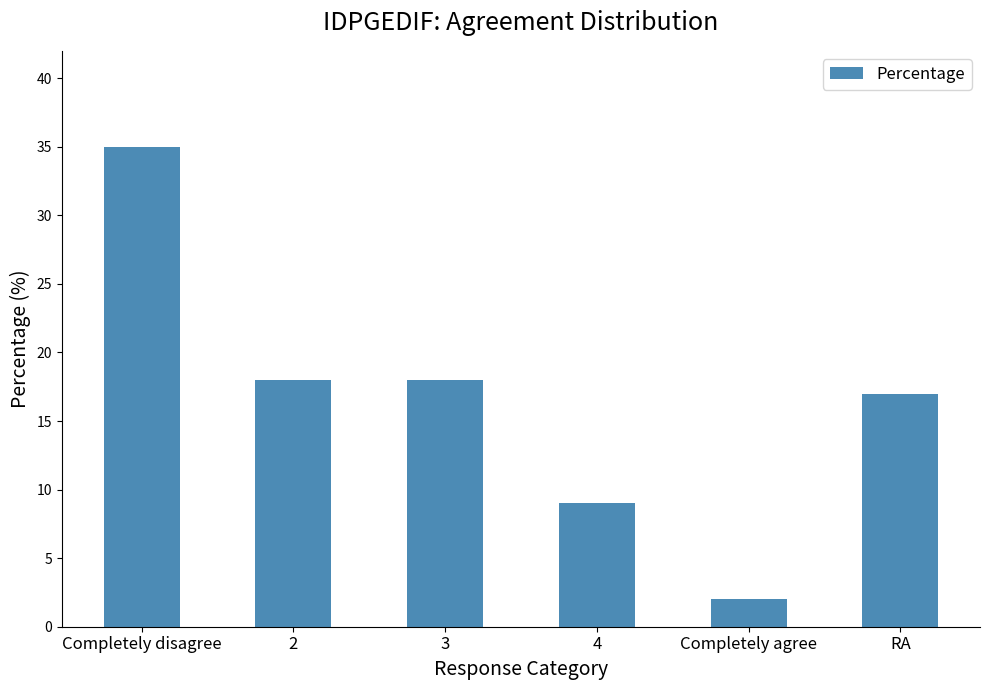

What is the value of the 6th bar from the left?

17